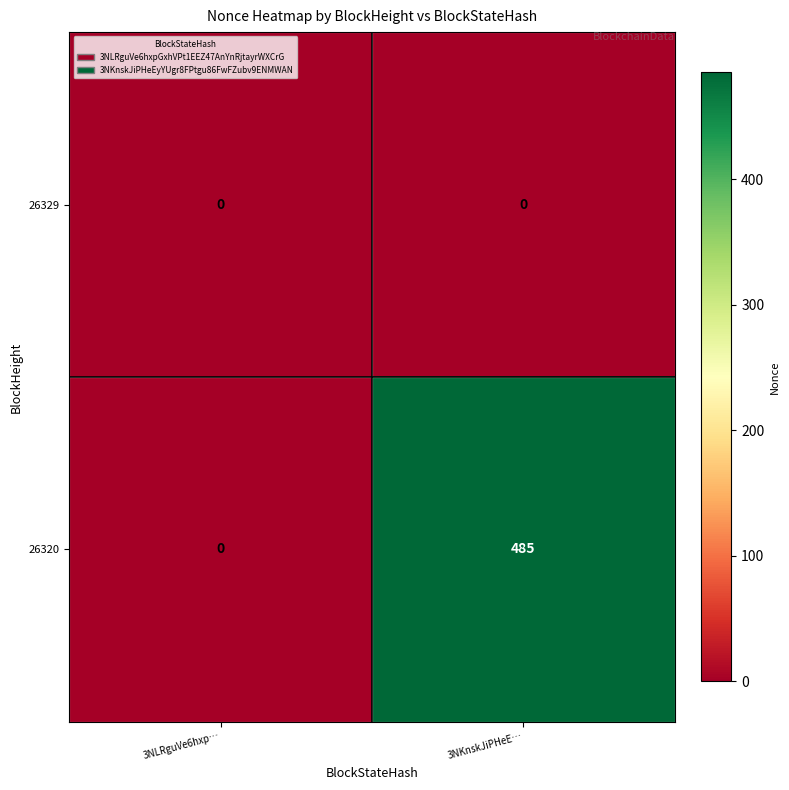

At which category does the chart reach its peak across all series?

3NKnskJiPHeE…